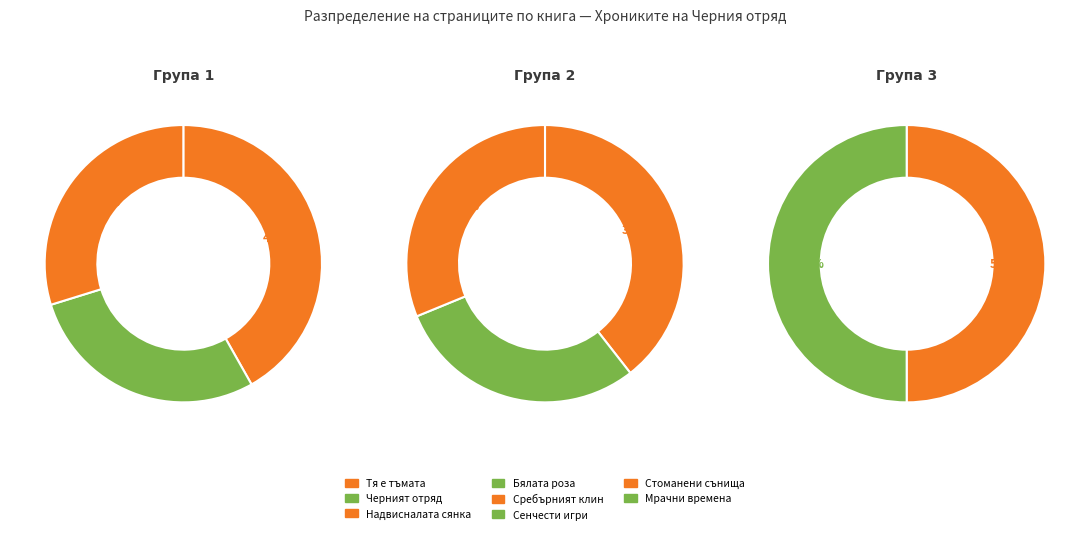

The 6600 slice represents 1% of the pie. True or false?

False